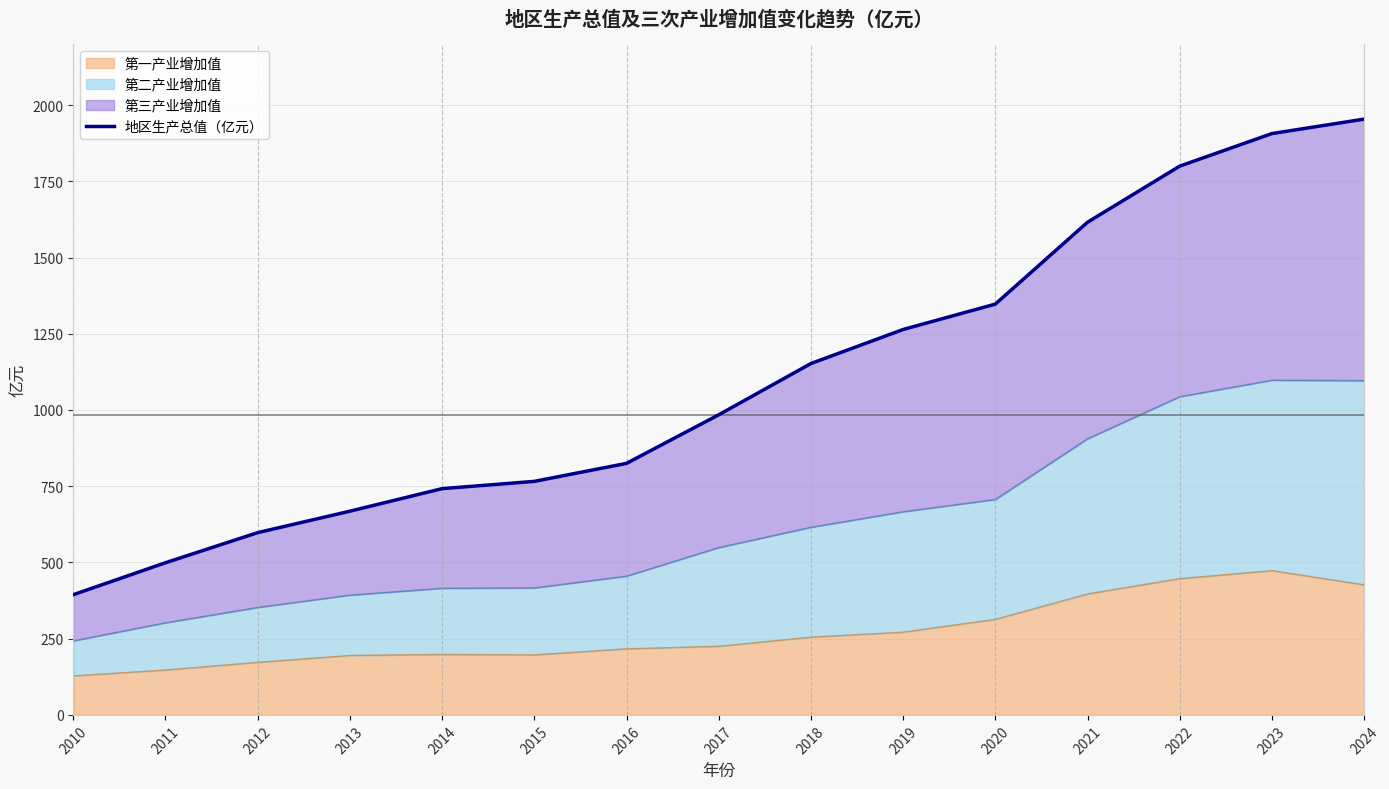

What is the value of the 1st point from the left?

394.3